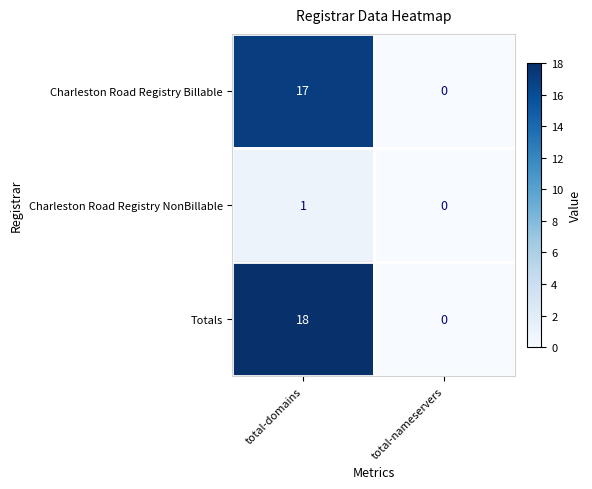

What is the greatest value displayed?

18